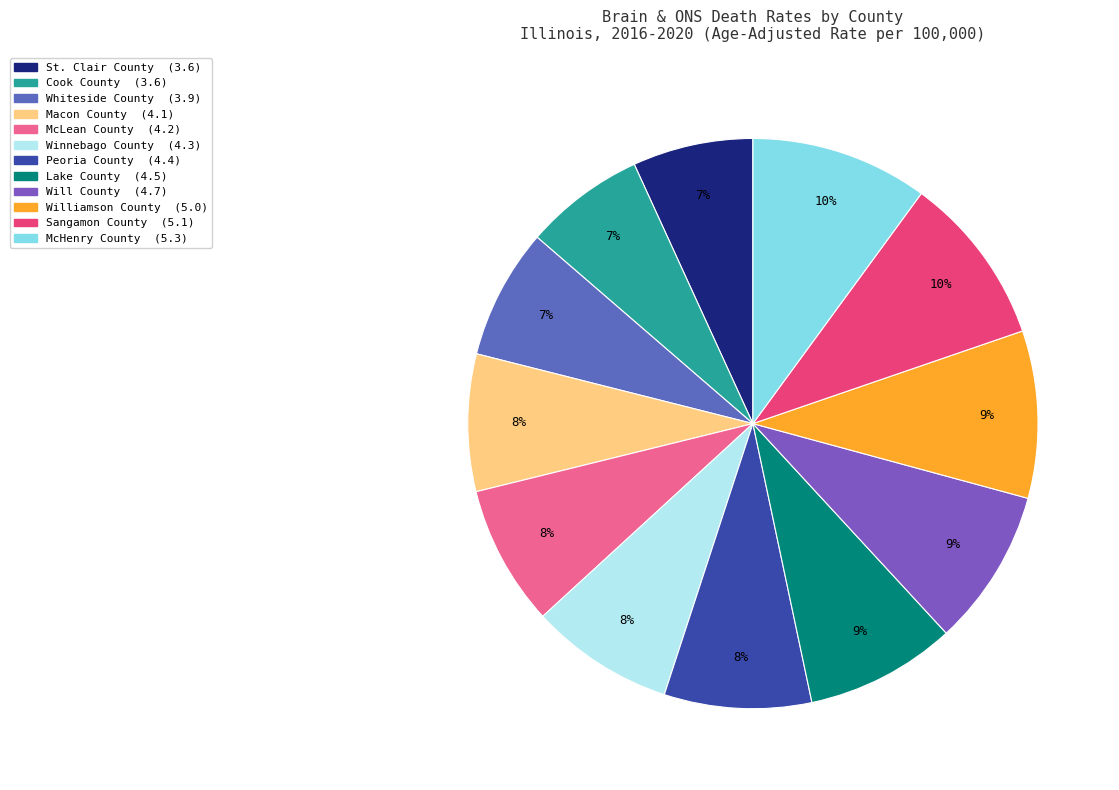

What is the total percentage of Sangamon County and McHenry County?

19.7%